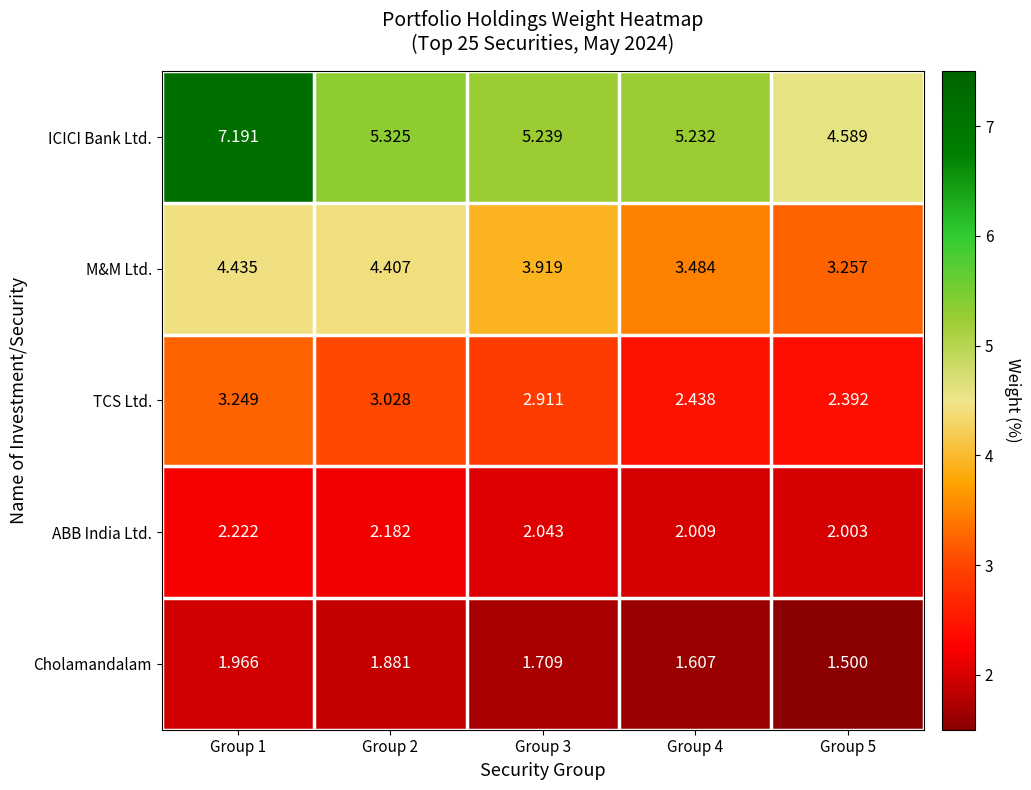

At Group 3, list the series in order from smallest to largest.

Cholamandalam, ABB India Ltd., TCS Ltd., M&M Ltd., ICICI Bank Ltd.